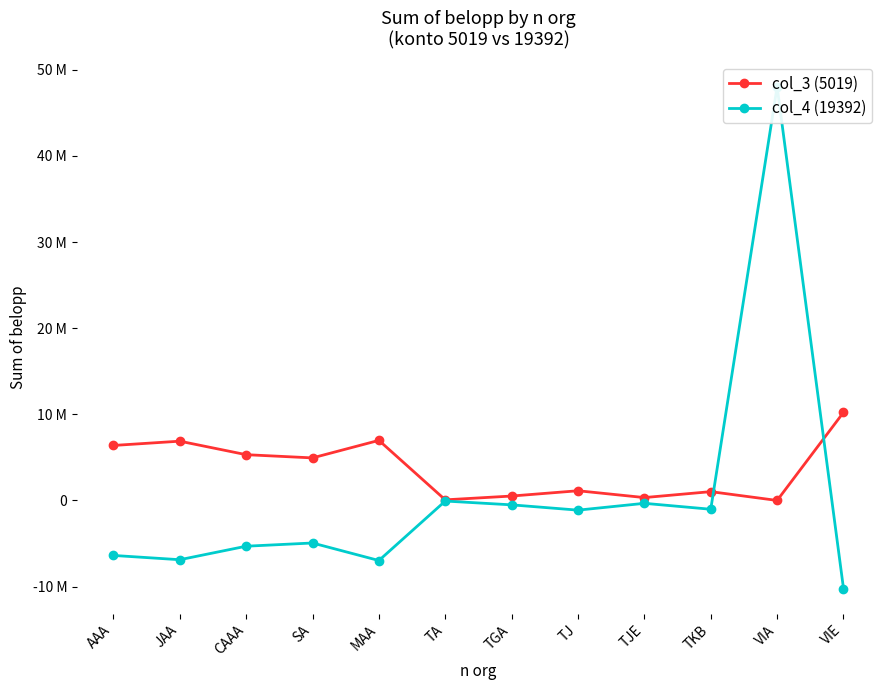

List the series in order of their peak value, lowest first.

col_3 (5019), col_4 (19392)